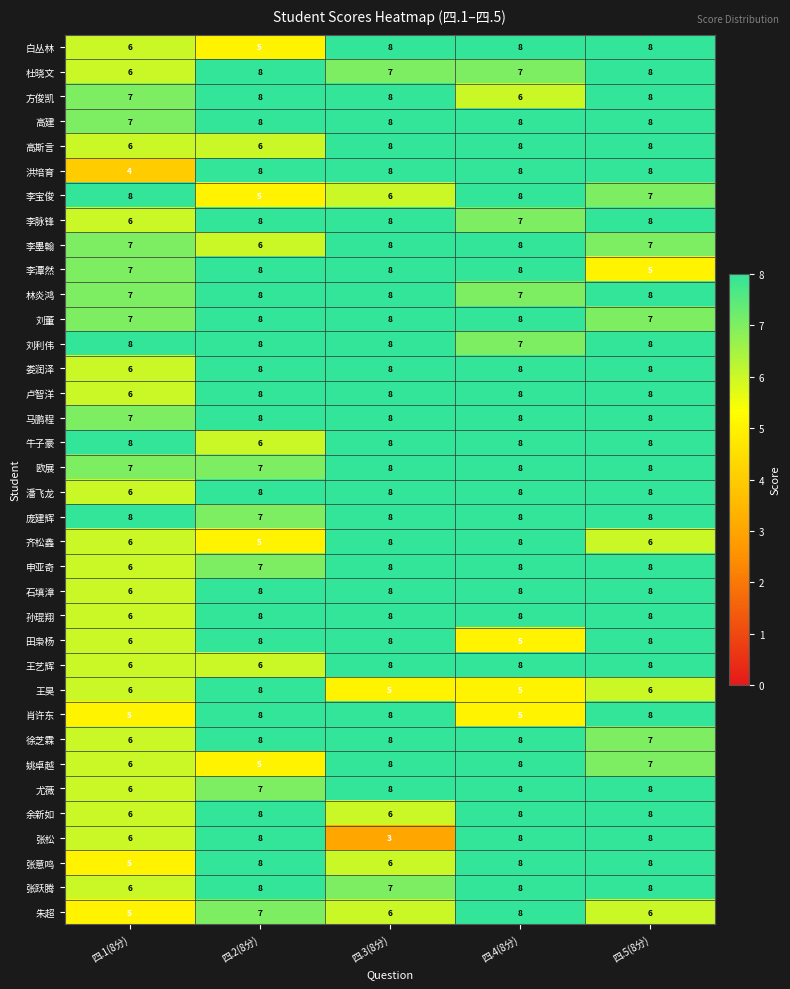

At which category is the sum across all series the highest?

四.5(8分)